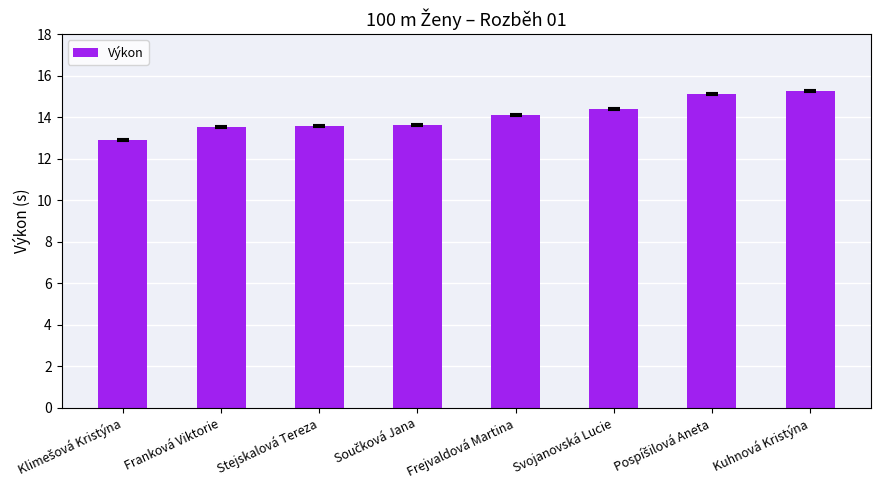

What value does the data have at Frejvaldová Martina?

14.1